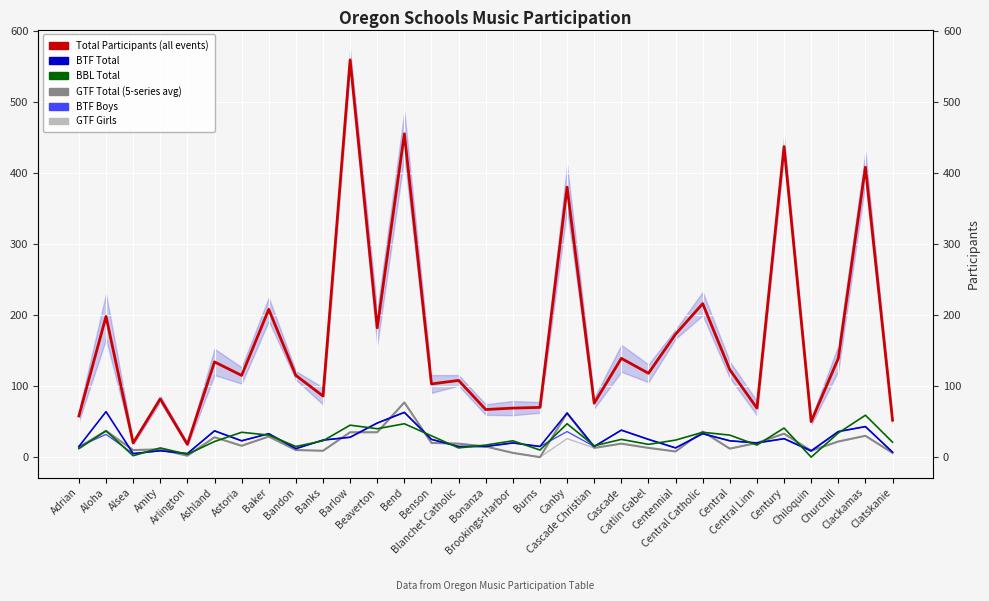

The value of BTF-T at Central Linn is 20. True or false?

True